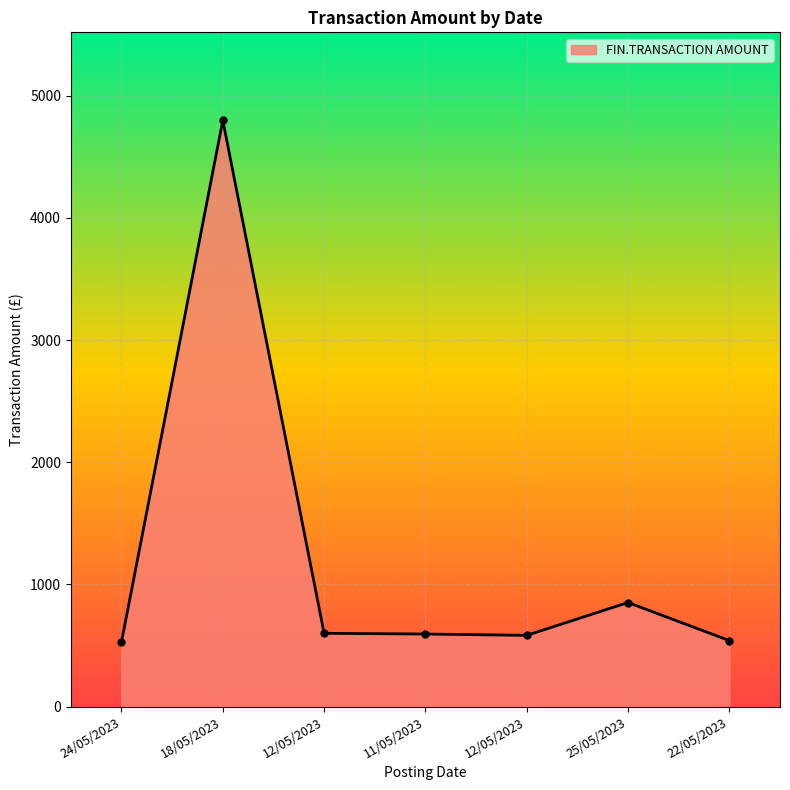

List the labels in order of value, largest first.

18/05/2023, 25/05/2023, 12/05/2023, 11/05/2023, 12/05/2023, 22/05/2023, 24/05/2023